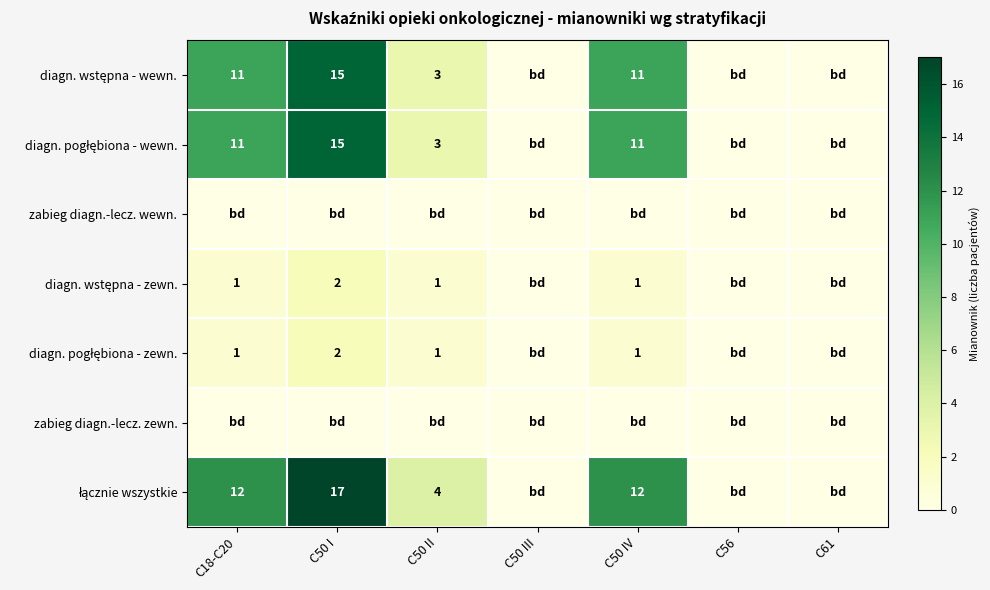

Count the number of data series in this chart.

7